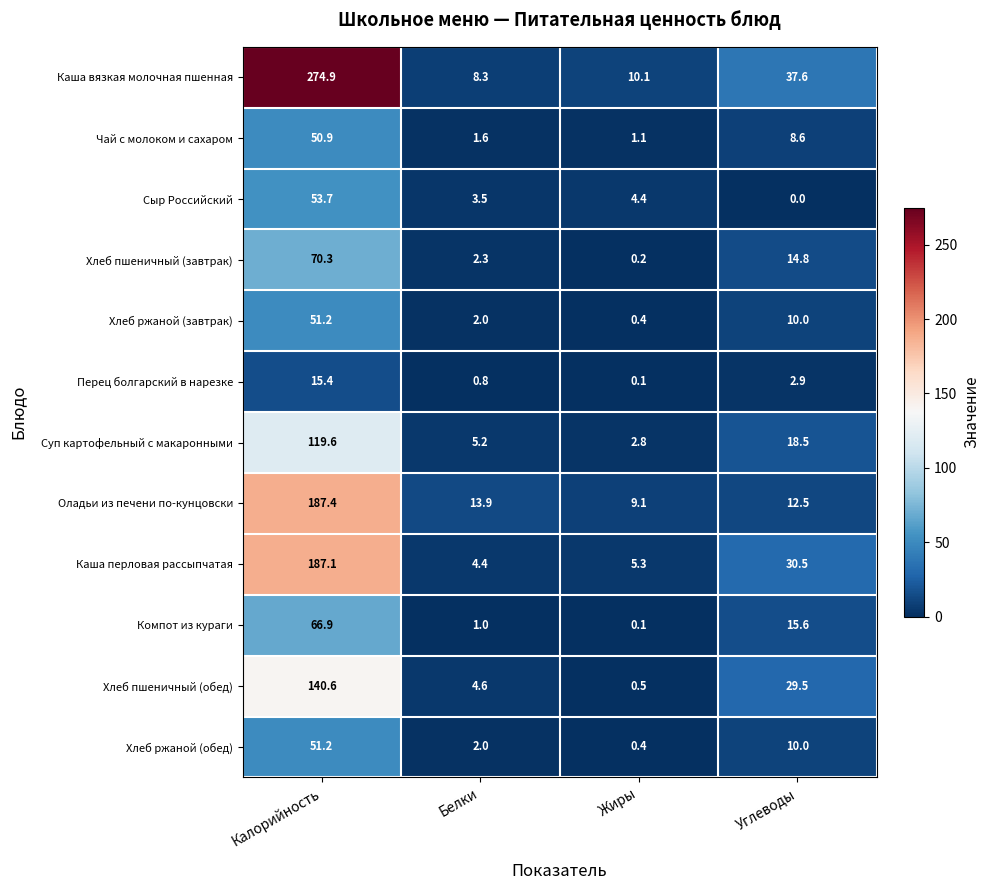

Which label corresponds to the largest value in the chart?

Калорийность